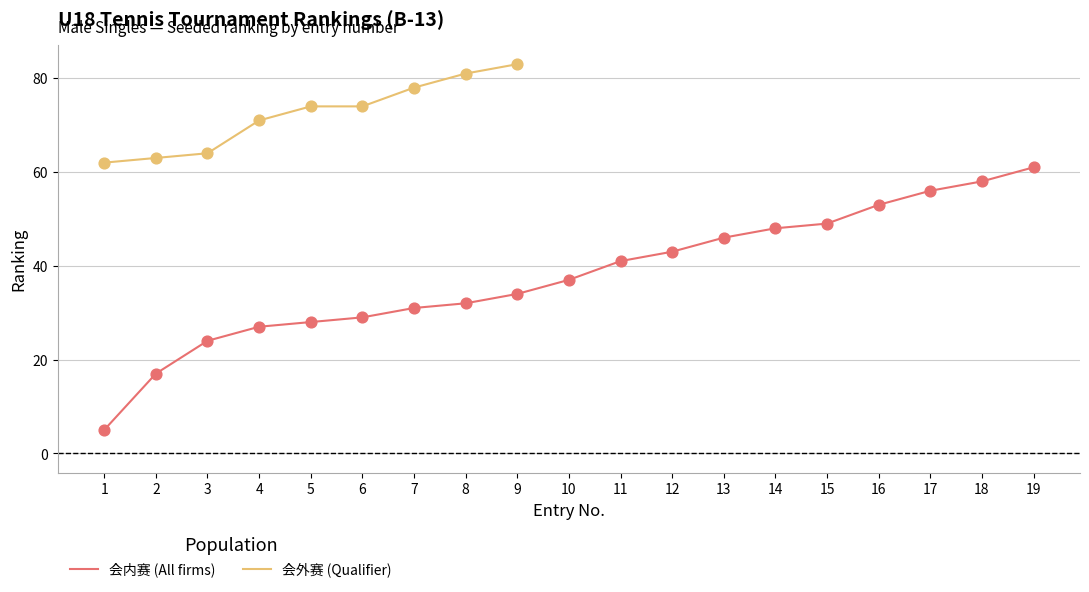

Between 10 and 8, which is larger?

10